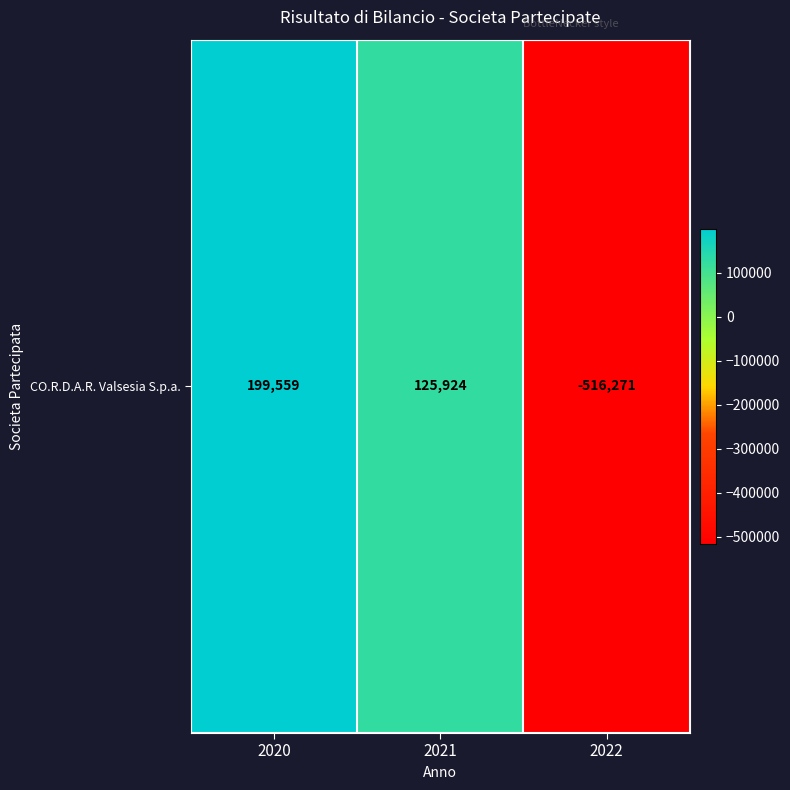

How many positive values are there?

2